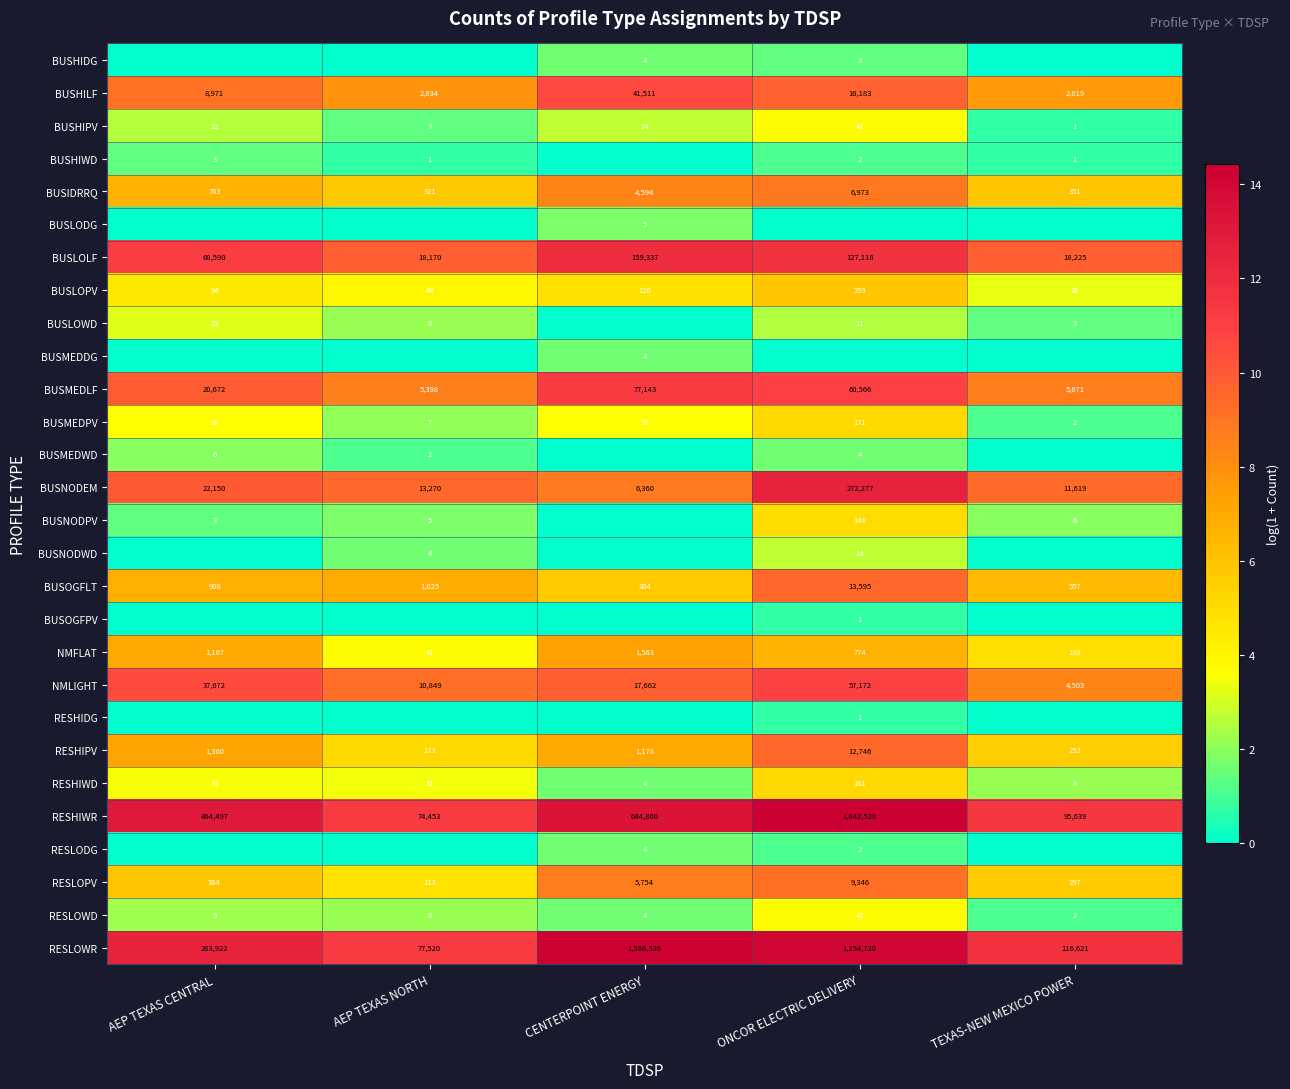

At which label does BUSLOPV reach its peak?

ONCOR ELECTRIC DELIVERY